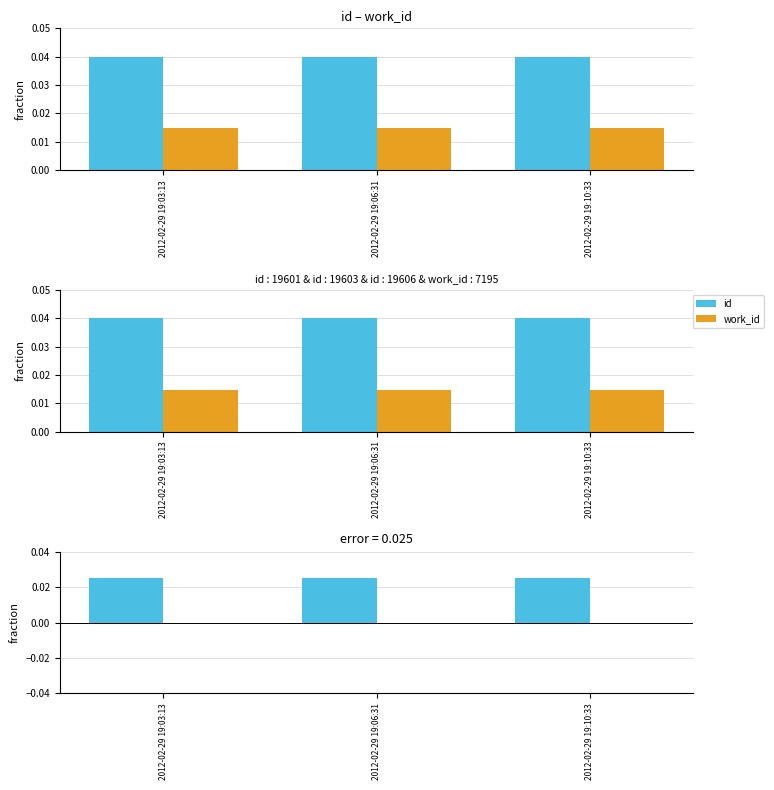

Which has a higher value, 2012-02-29 19:10:33 or 2012-02-29 19:03:13?

2012-02-29 19:10:33